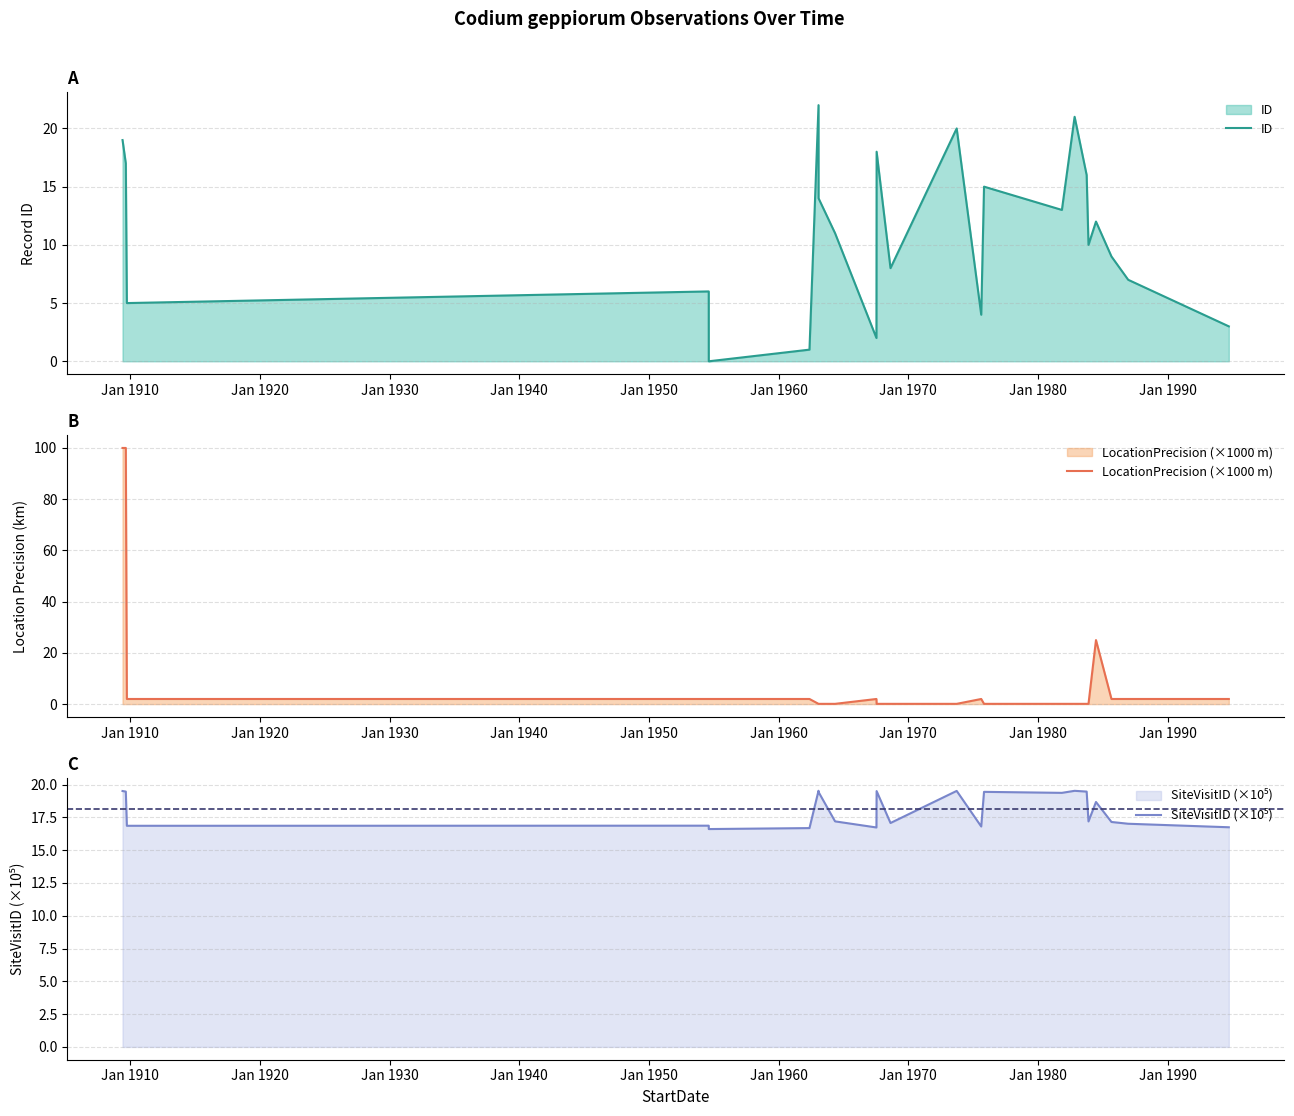

What is the highest value of the ID series?

22